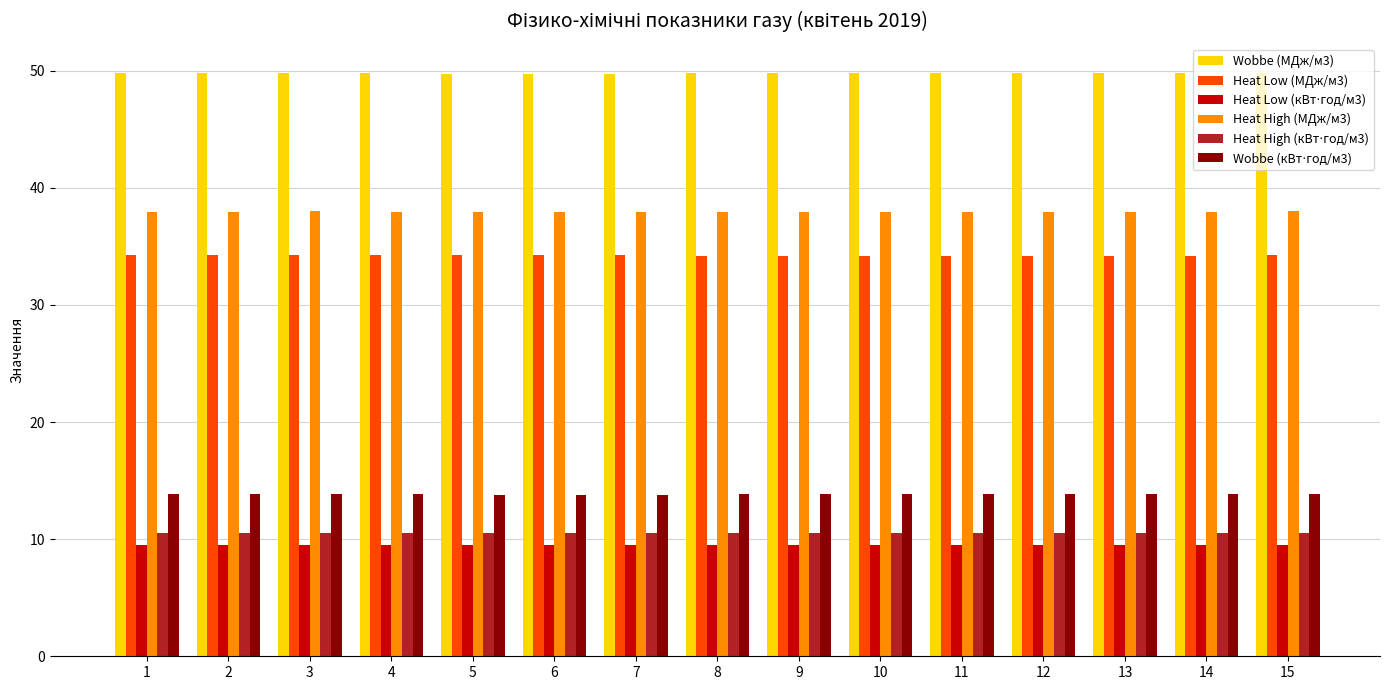

What is the sum of all Heat High (МДж/м3) values?

569.2